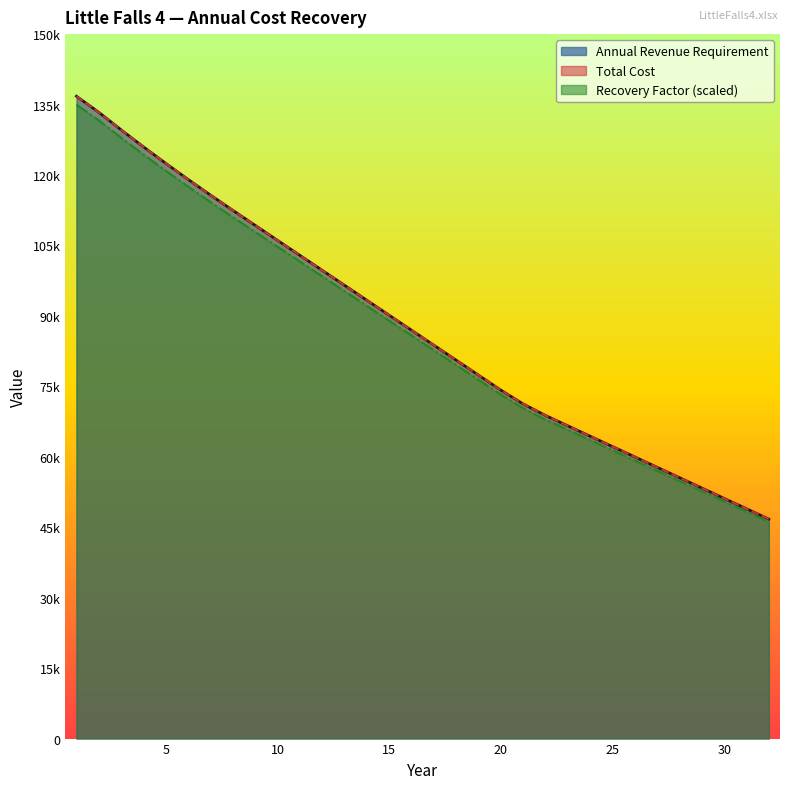

Where does the Total Cost series first go above 85832?

1